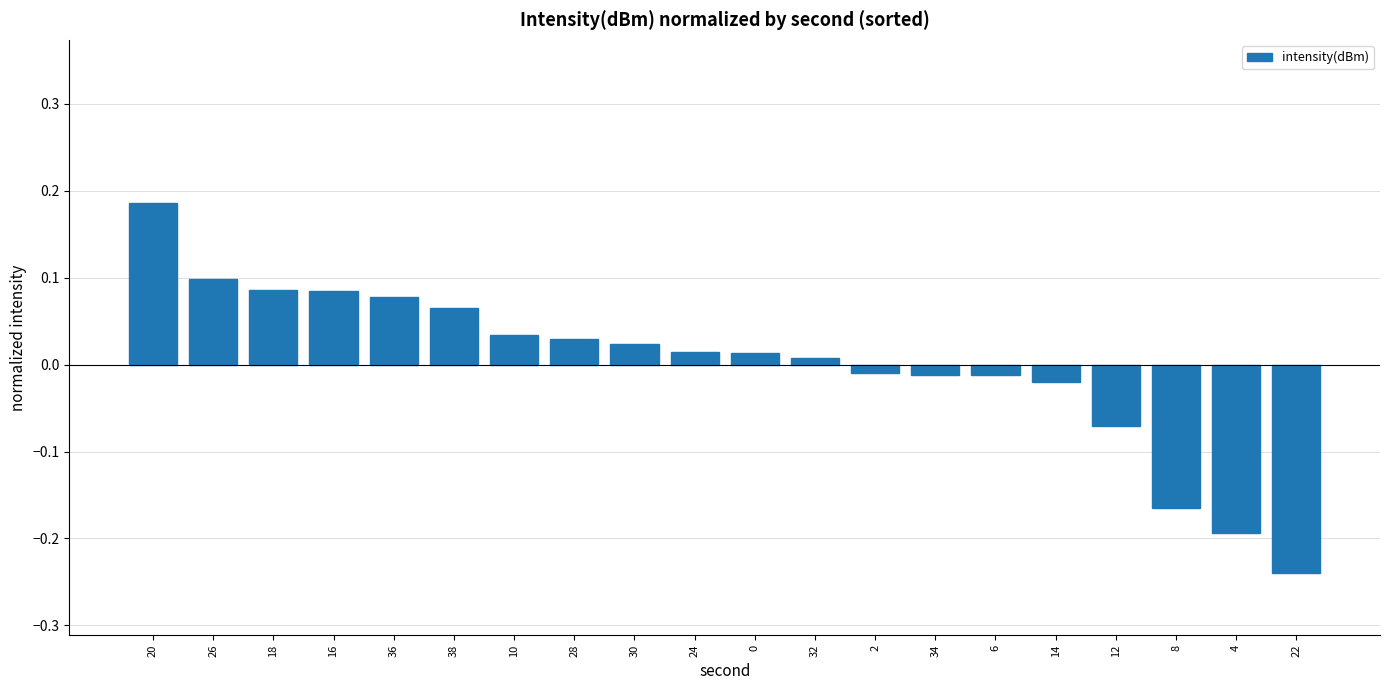

Which category has the lowest value across all series?

22